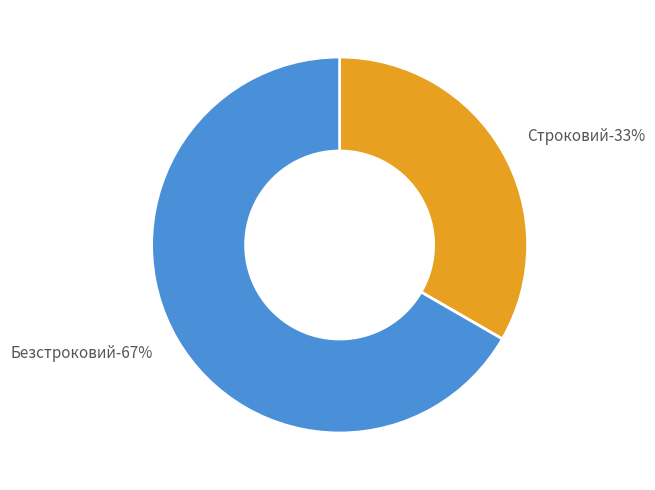

What portion of the pie excludes Безстроковий?

33.3%